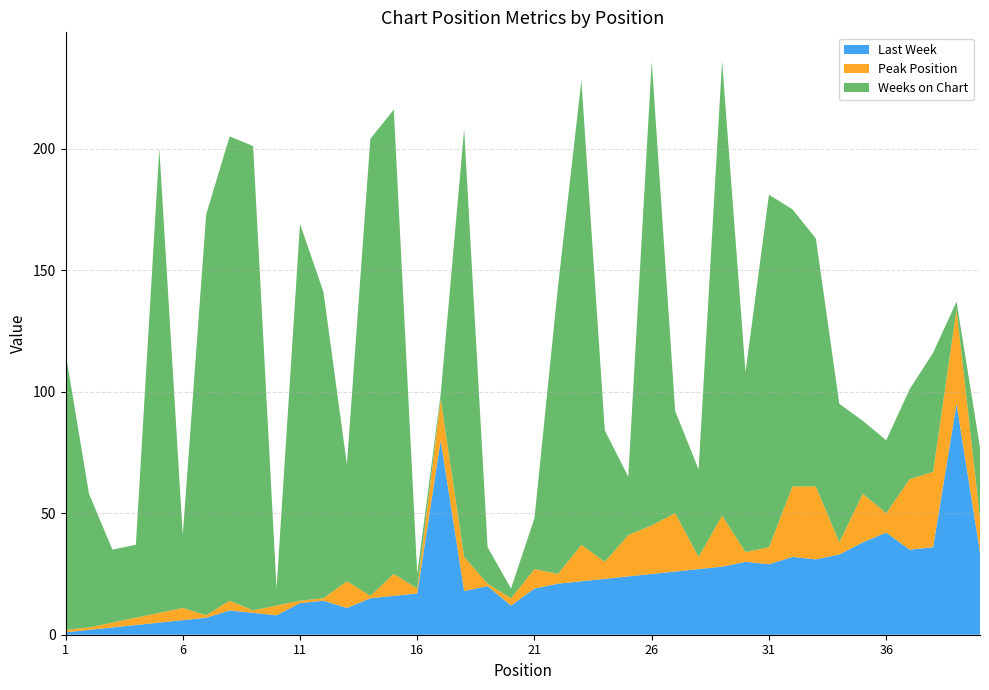

Reading left to right, list all the values displayed in this chart.

Last Week: 1=1	2=2	3=3	4=4	5=5	6=6	7=7	8=10	9=9	10=8	11=13	12=14	13=11	14=15	15=16	16=17	17=80	18=18	19=20	20=12	21=19	22=21	23=22	24=23	25=24	26=25	27=26	28=27	29=28	30=30	31=29	32=32	33=31	34=33	35=38	36=42	37=35	38=36	39=95	40=34
Peak Position: 1=1	2=1	3=2	4=3	5=4	6=5	7=1	8=4	9=1	10=4	11=1	12=1	13=11	14=1	15=9	16=2	17=17	18=14	19=1	20=3	21=8	22=4	23=15	24=7	25=17	26=20	27=24	28=5	29=21	30=4	31=7	32=29	33=30	34=5	35=20	36=8	37=29	38=31	39=39	40=14
Weeks on Chart: 1=114	2=55	3=30	4=30	5=191	6=30	7=165	8=191	9=191	10=7	11=155	12=126	13=48	14=188	15=191	16=6	17=2	18=176	19=15	20=4	21=21	22=118	23=191	24=54	25=24	26=191	27=42	28=36	29=187	30=74	31=145	32=114	33=102	34=57	35=30	36=30	37=37	38=49	39=3	40=29